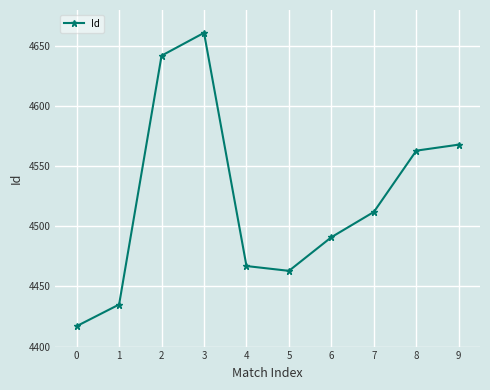

Is it true that the value at 5 is 4463?

True